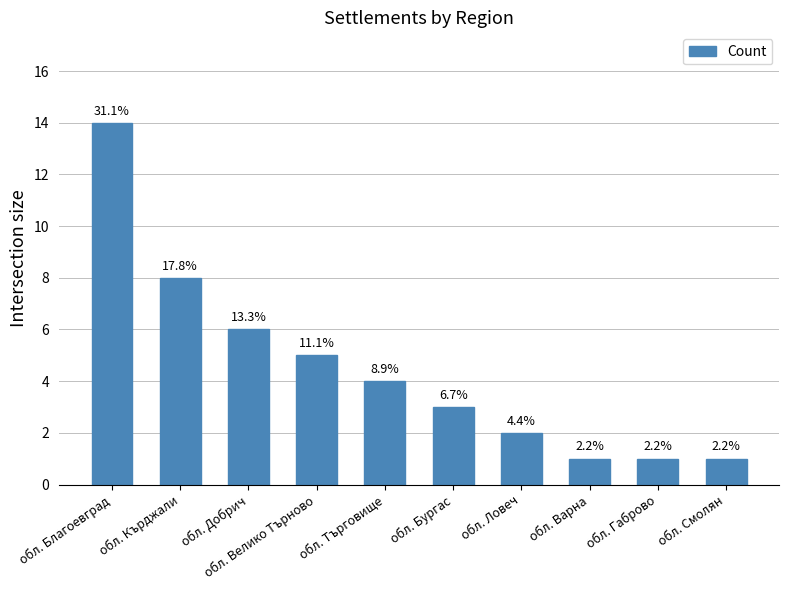

What is the change in value from обл. Добрич to обл. Ловеч?

-4